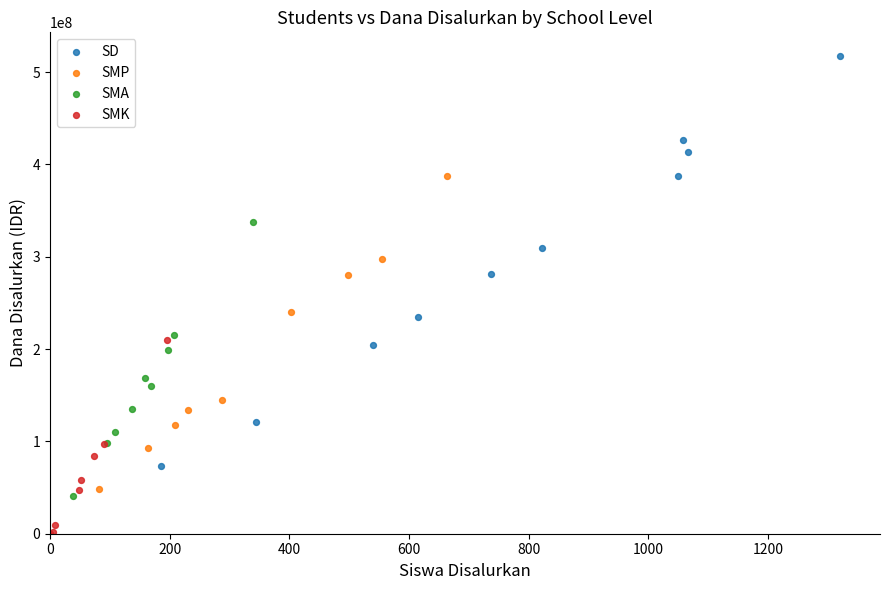

Which series has the widest spread of Y values?

SD